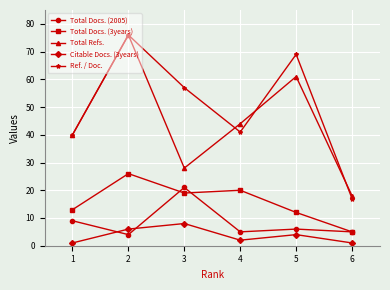

What is the value of the Ref. / Doc. point at the 3rd from the left?

57